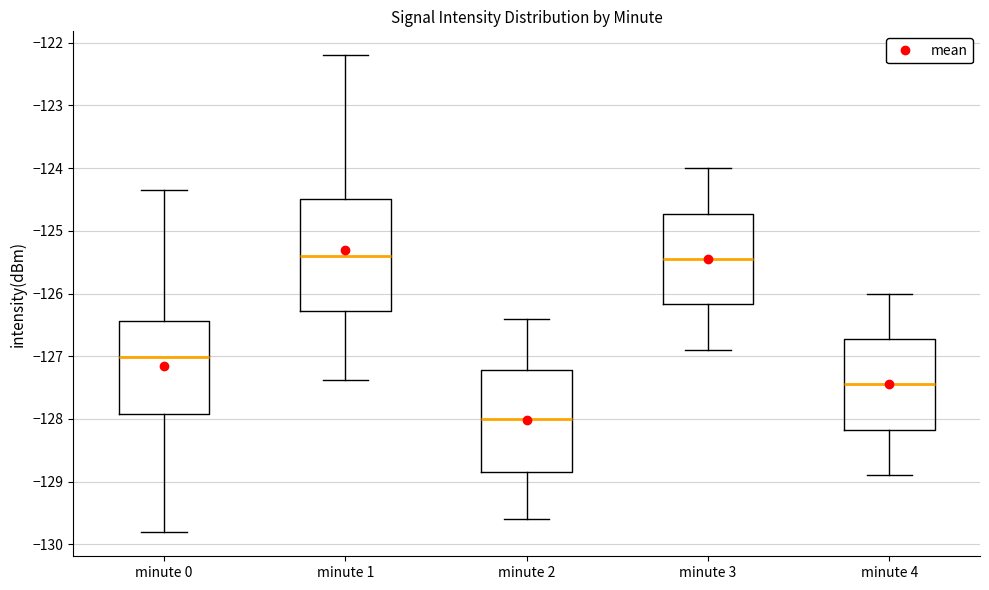

Reading left to right, read every box against the y-axis: the position of its median line, the range the box covers, and the ends of its whiskers. The values are not printed on the chart, so give them approximately, as read against the axis.

minute 0: median -127.0, box -127.9 to -126.4, whiskers -129.8 to -124.3
minute 1: median -125.4, box -126.3 to -124.5, whiskers -127.4 to -122.2
minute 2: median -128.0, box -128.8 to -127.2, whiskers -129.6 to -126.4
minute 3: median -125.4, box -126.2 to -124.7, whiskers -126.9 to -124.0
minute 4: median -127.4, box -128.2 to -126.7, whiskers -128.9 to -126.0